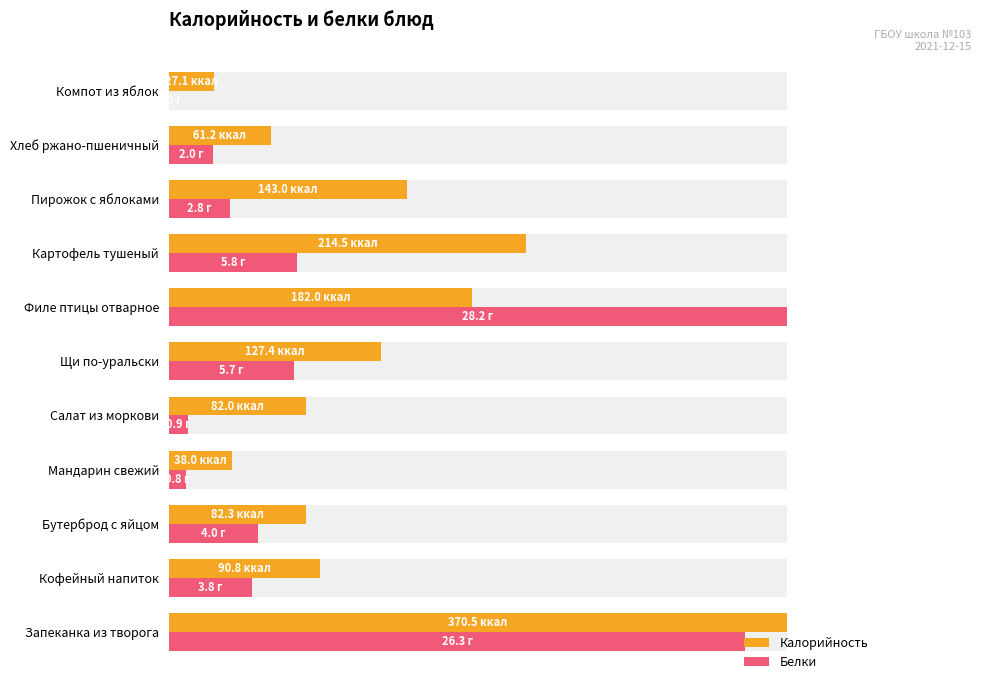

What are all the series names shown in the legend?

Калорийность, Белки